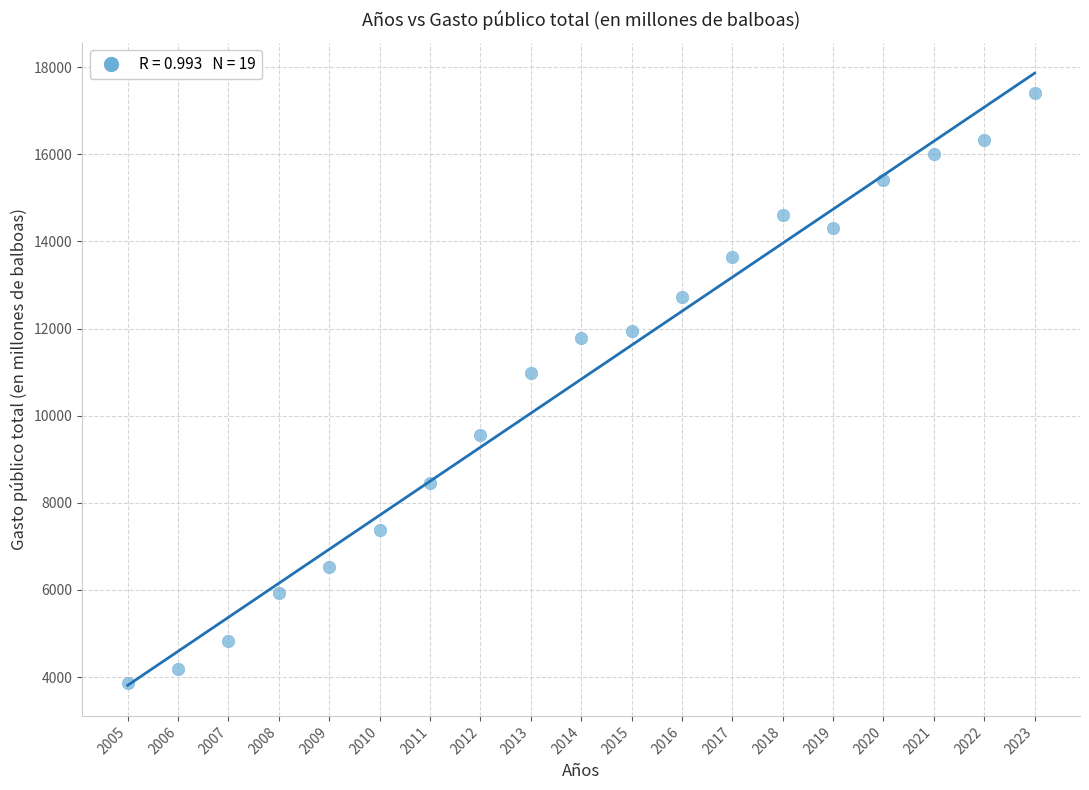

What Y value in the scatter plot is closest to 10637?

10975.7